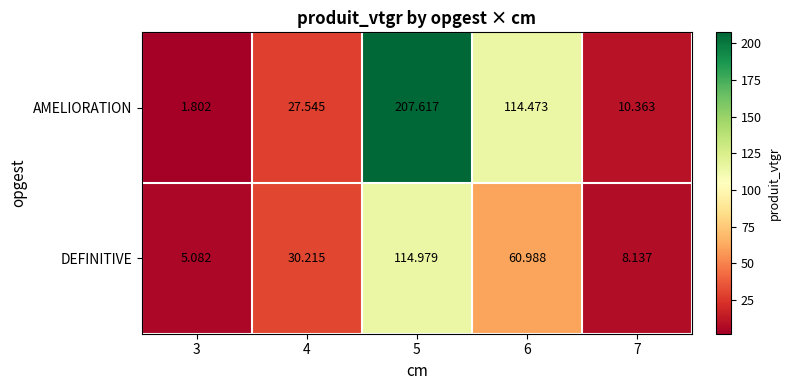

Which series changed the most between 4 and 6?

AMELIORATION